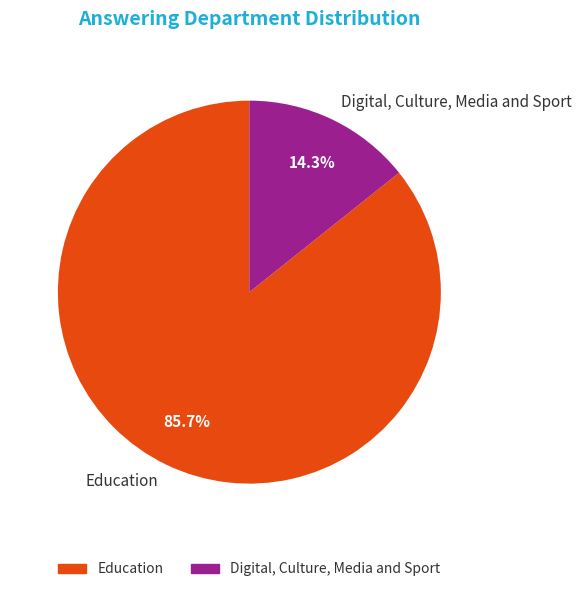

Is the sum of Digital, Culture, Media and Sport and Education greater than half?

Yes